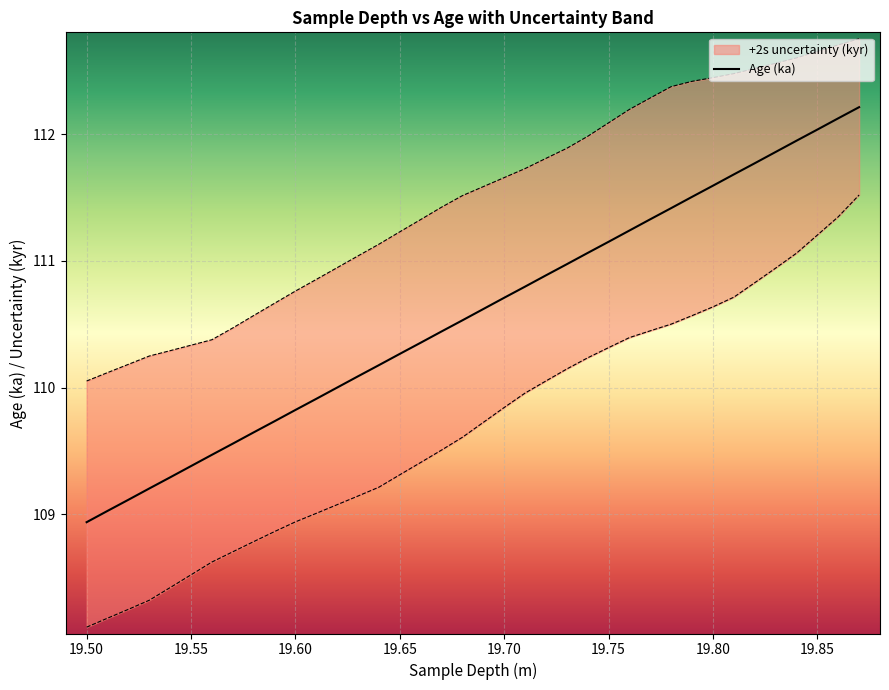

Does the chart display data point markers on the line(s)?

No